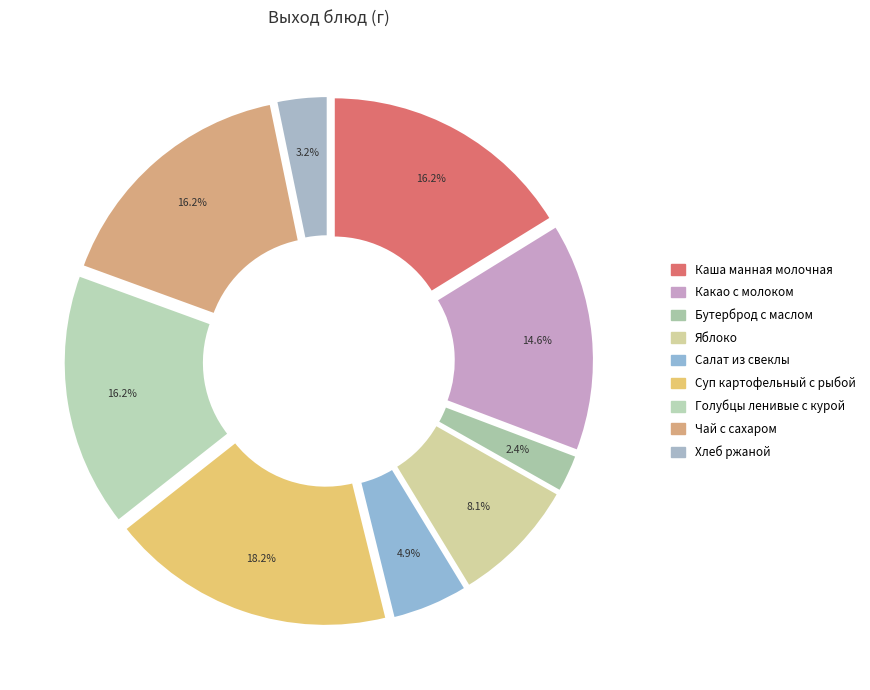

Is it true that Суп картофельный с рыбой is 6% of the pie?

False